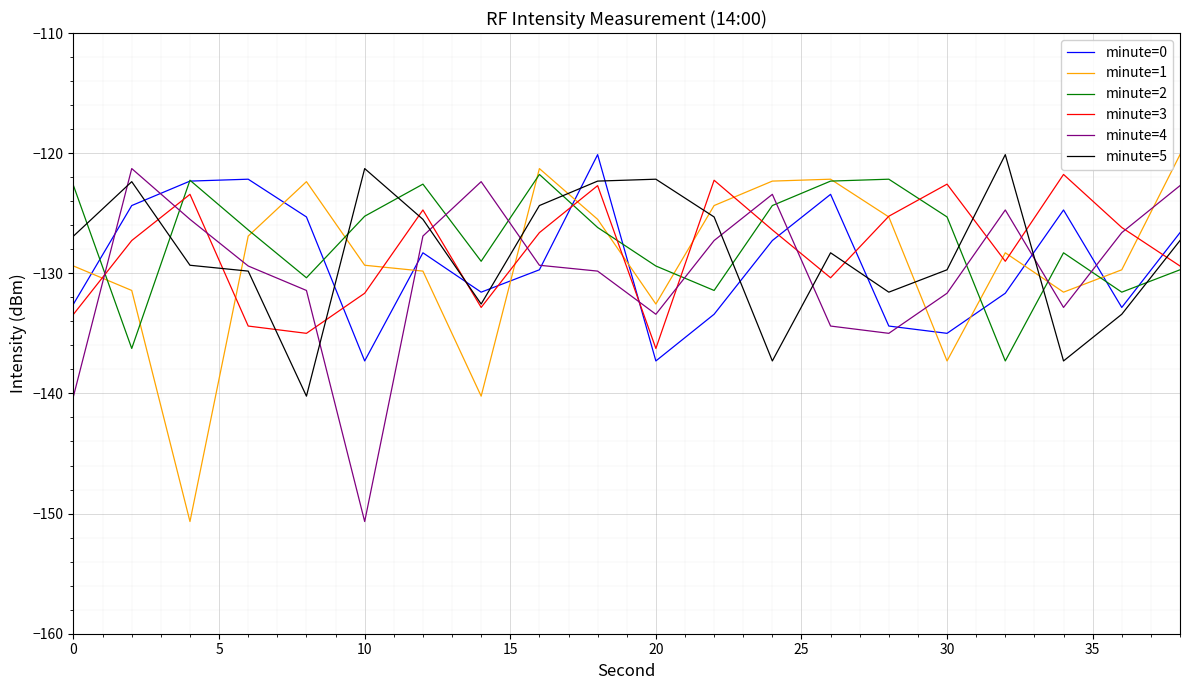

After their last crossing, which series has the higher values: minute=4 or minute=1?

minute=1